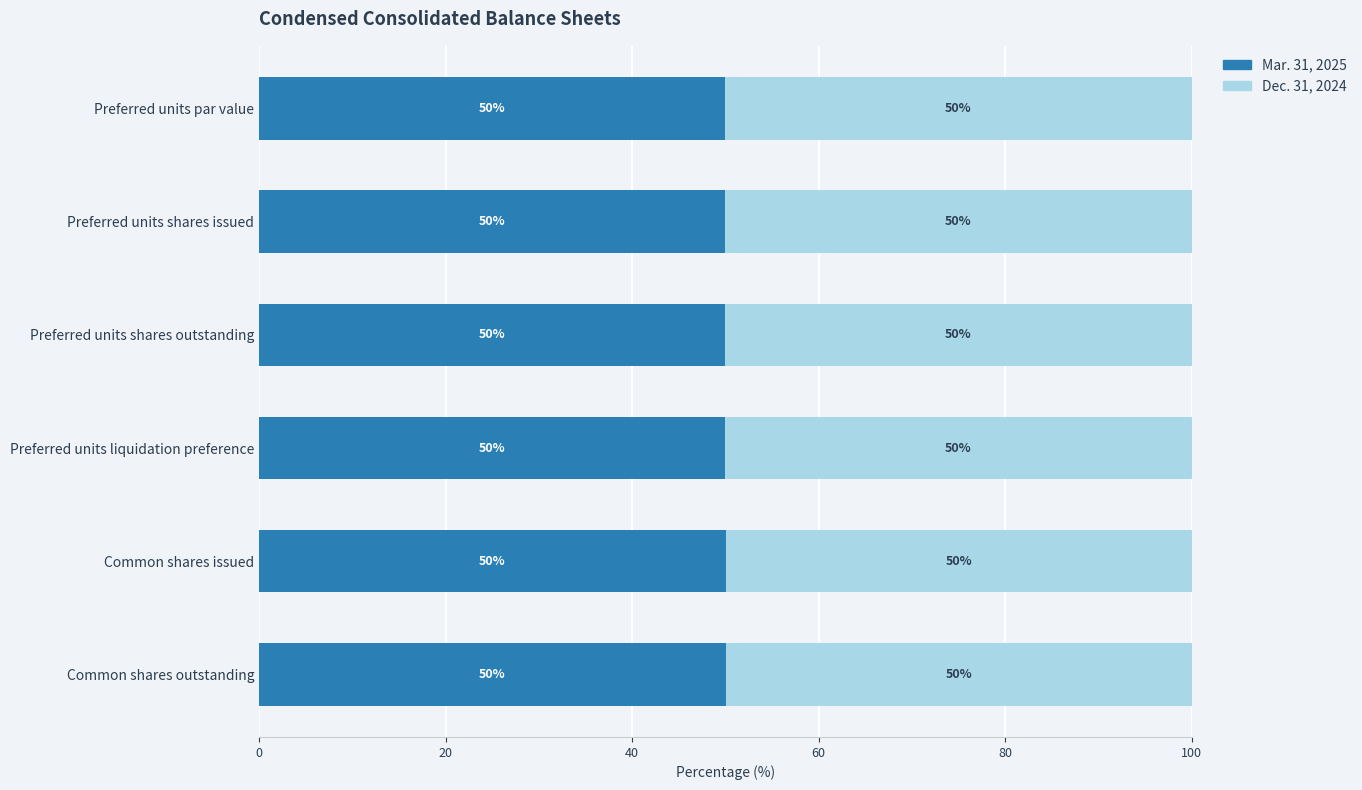

The value of Mar. 31, 2025 at Preferred units shares outstanding is 14.8. True or false?

False